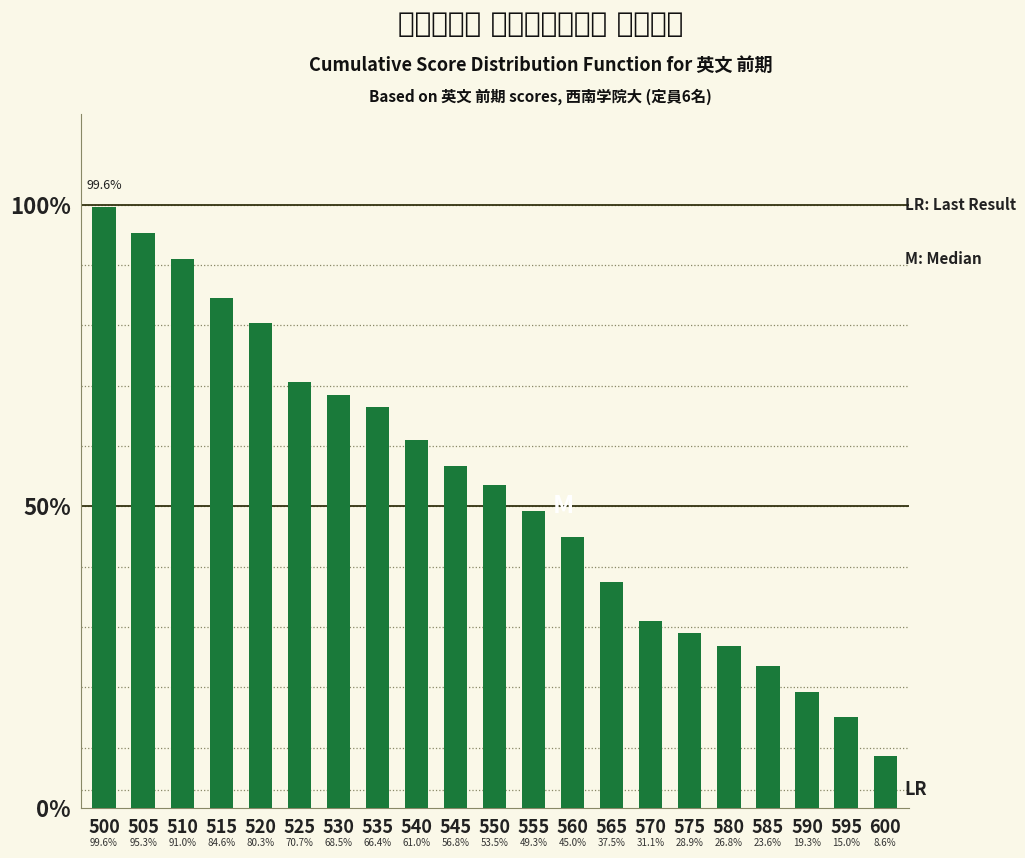

The chart shows a value of 61.0 at 540. True or false?

True